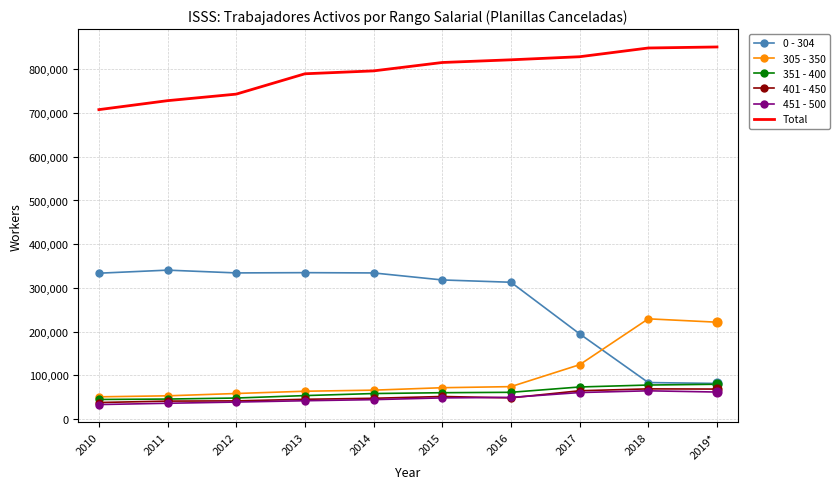

What is the spread (max minus min) of values at 2016?

773023